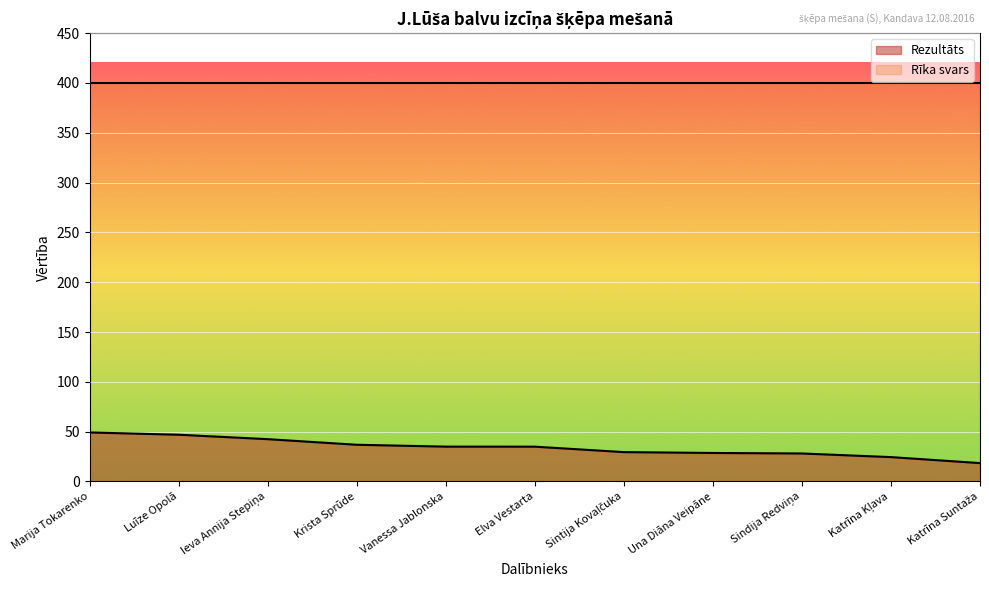

Reading left to right, transcribe all the data shown in this chart.

49.2	46.9	42.5	36.9	35.0	35.0	29.5	28.6	28.1	24.5	18.5